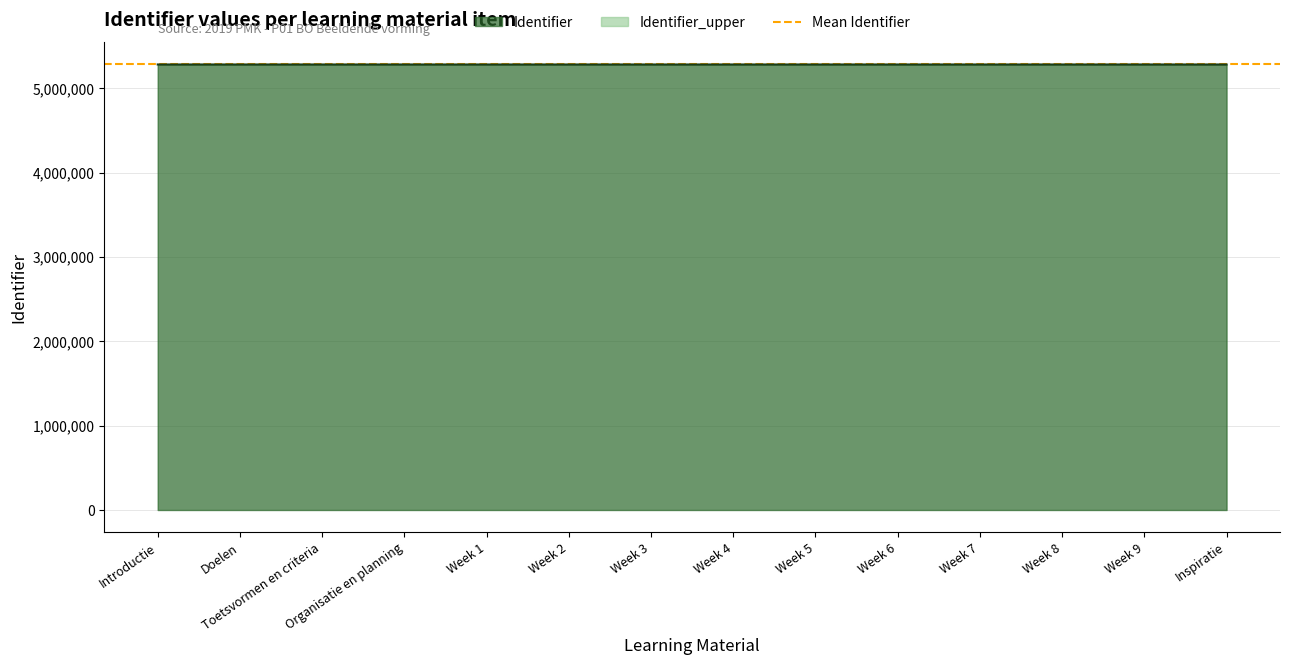

What is the sum of all values?

73959383